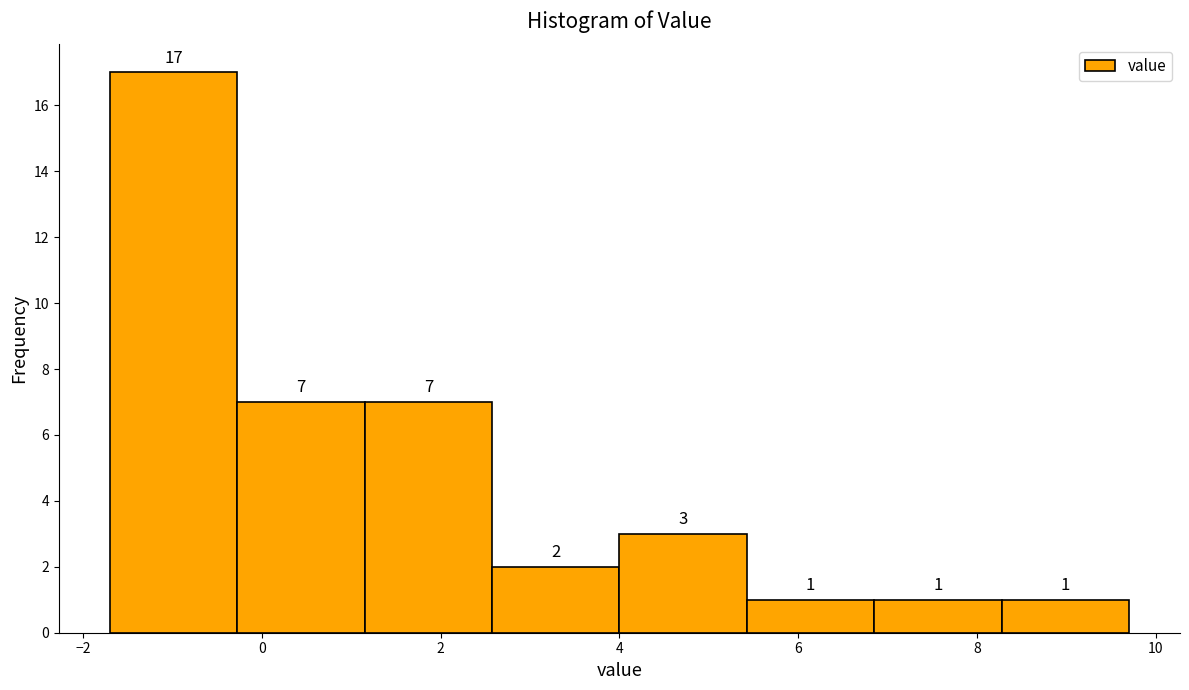

Reading left to right, list every bar in this chart as the range it spans on the x-axis followed by its height. The bar edges are not printed on the chart, so give them approximately, as read against the axis.

-1.6 to -0.2: 17
-0.2 to 1.2: 7
1.2 to 2.6: 7
2.6 to 4.0: 2
4.0 to 5.4: 3
5.4 to 6.8: 1
6.8 to 8.2: 1
8.2 to 9.8: 1